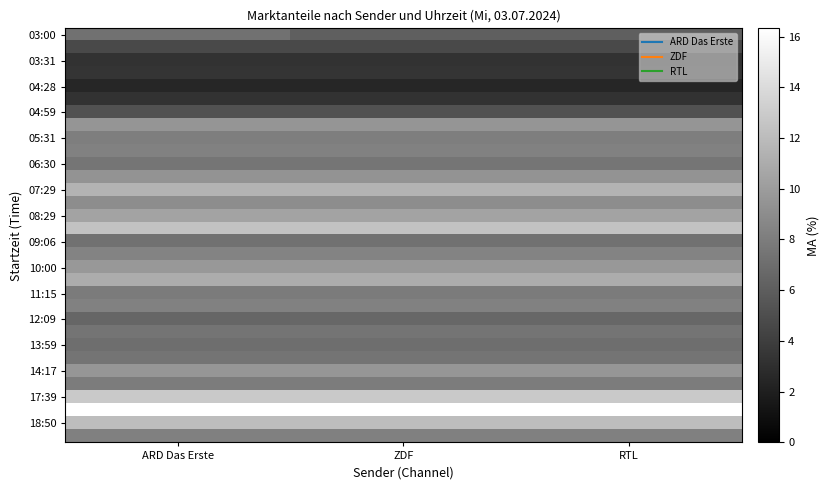

What is the spread (max minus min) of values at ARD Das Erste?

13.9